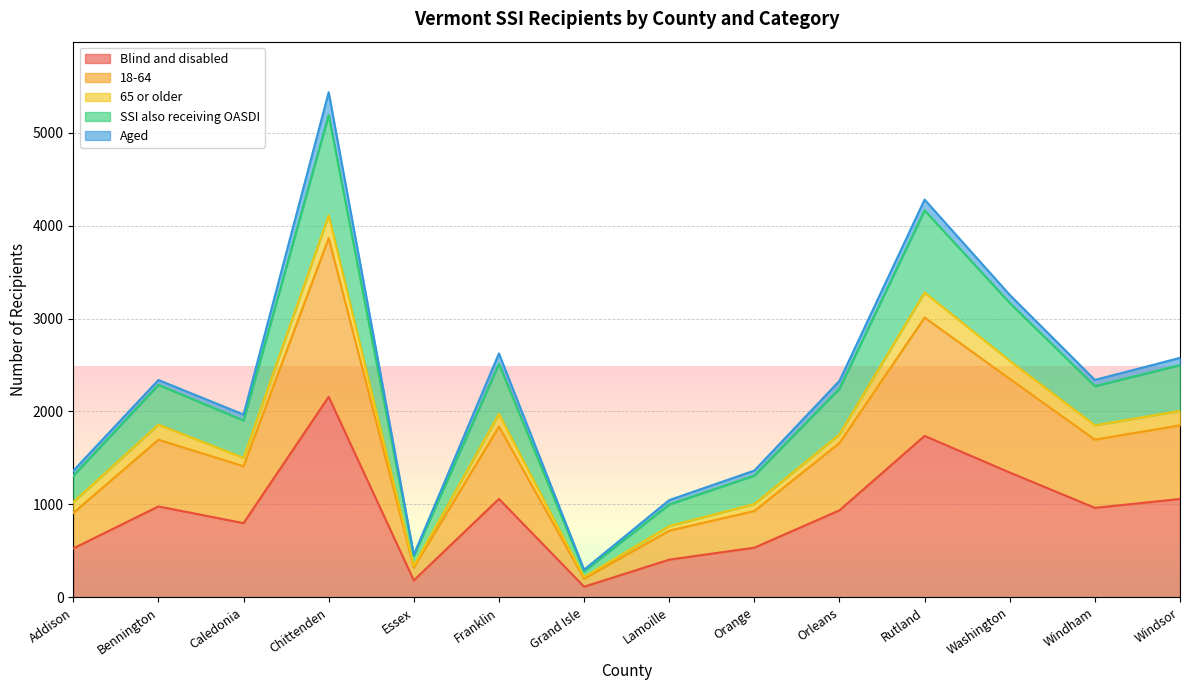

True or false: SSI also receiving OASDI has a value of 1538 at Bennington.

False